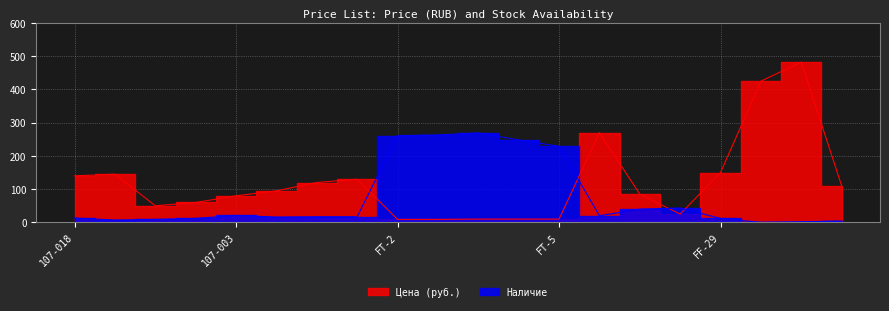

Where is the first local maximum for Наличие?

107-003